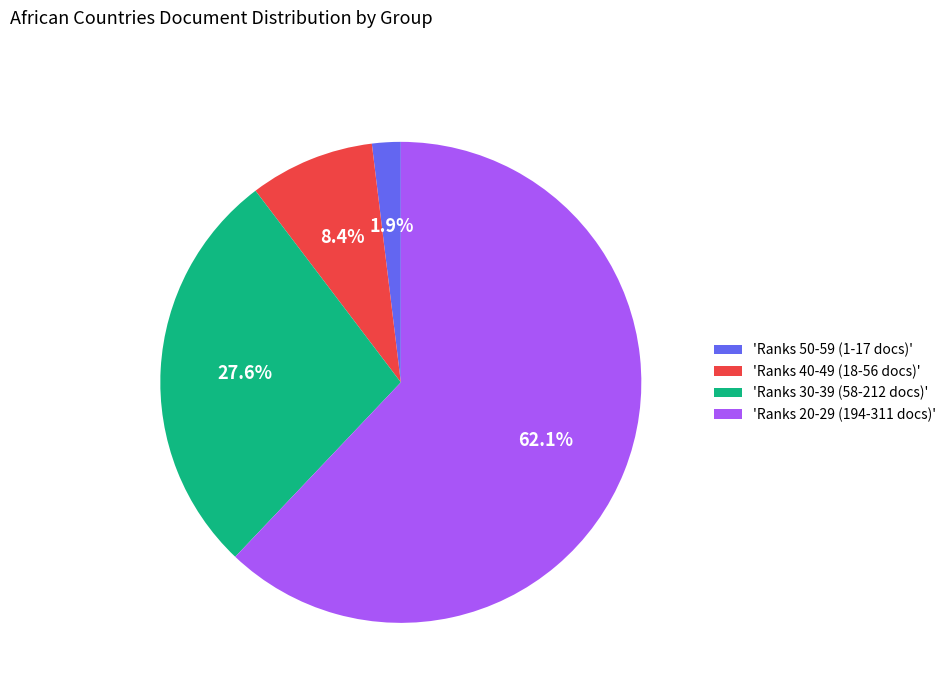

Which category has the biggest portion of the pie?

'Ranks 20-29 (194-311 docs)'